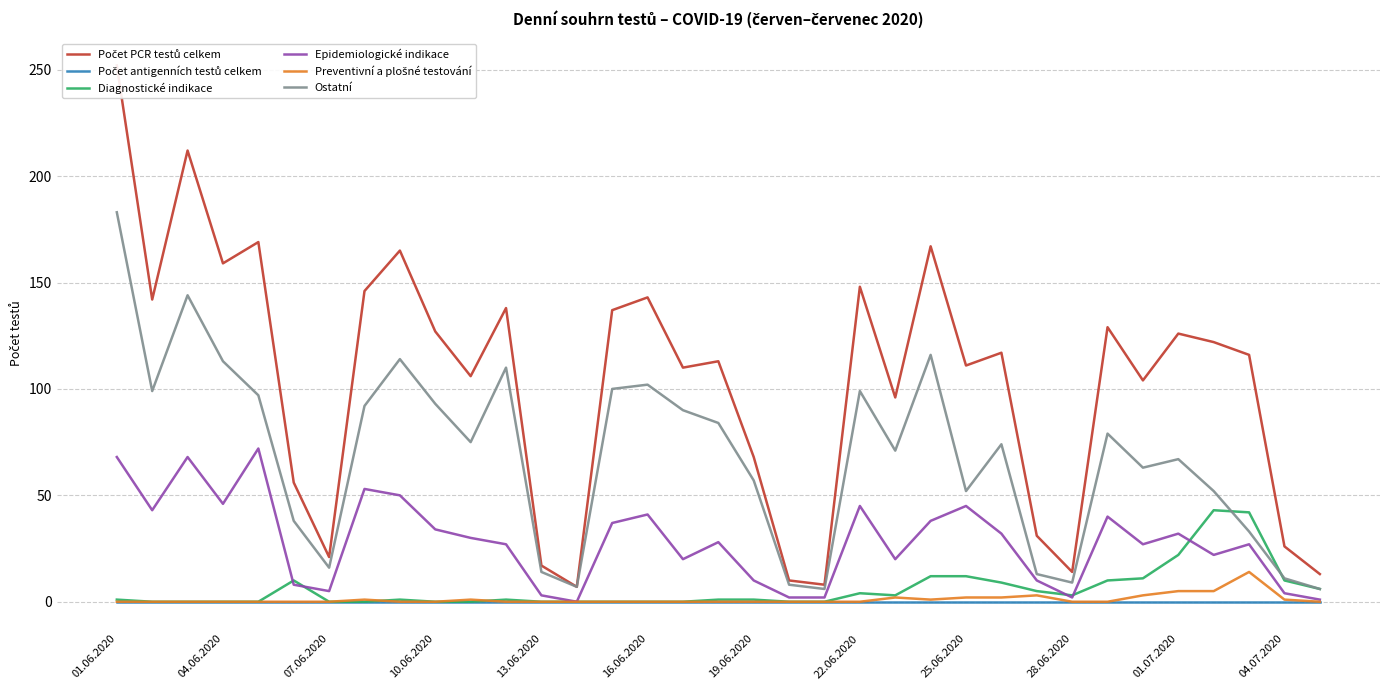

At which category is the sum across all series the highest?

01.06.2020